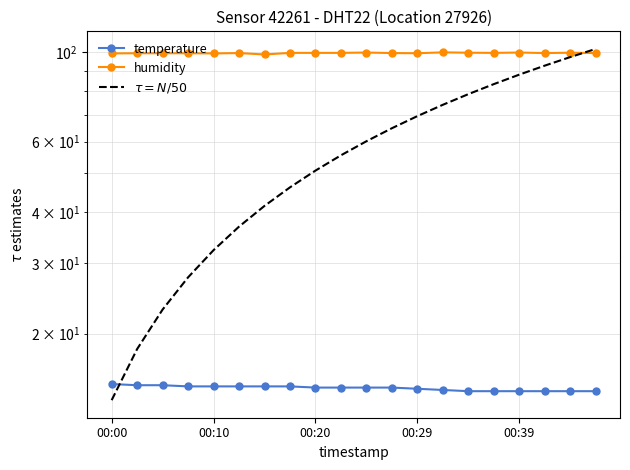

True or false: $\tau = N/50$ has a value of 16.0 at 11.

False